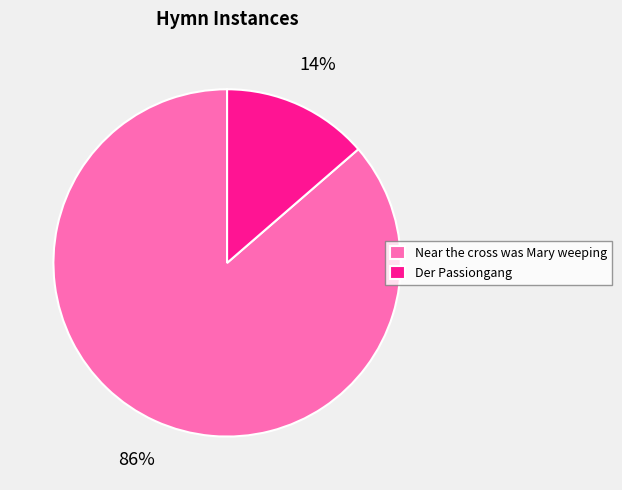

What is the majority slice?

Near the cross was Mary weeping